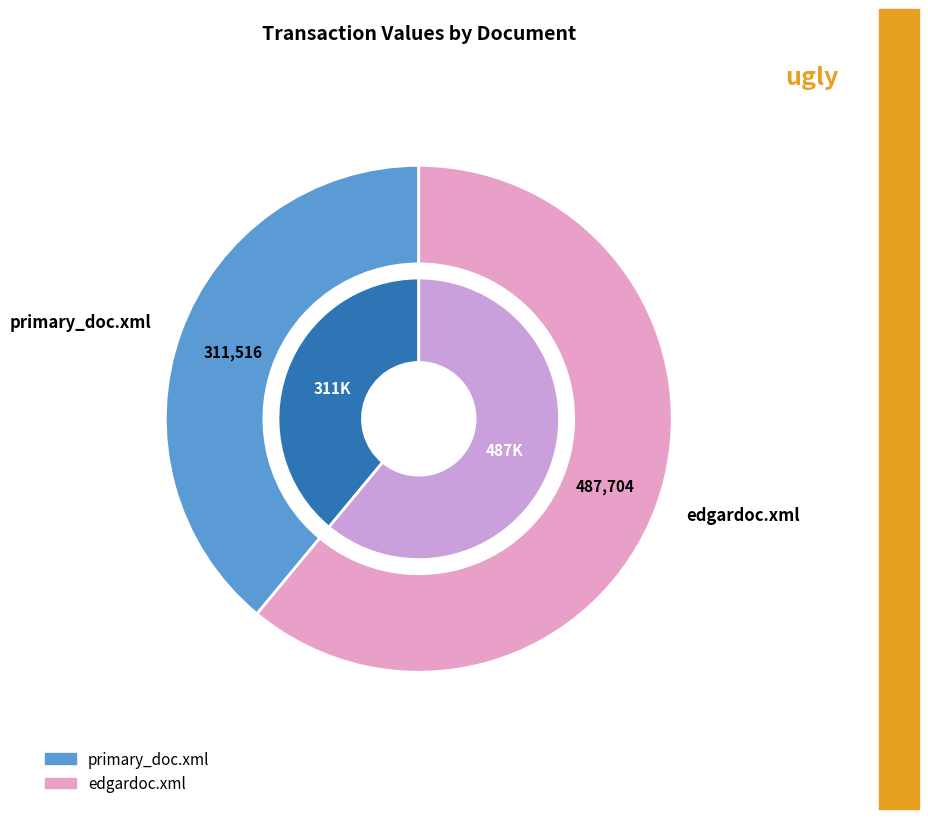

Which has a higher value, primary_doc.xml or edgardoc.xml?

edgardoc.xml